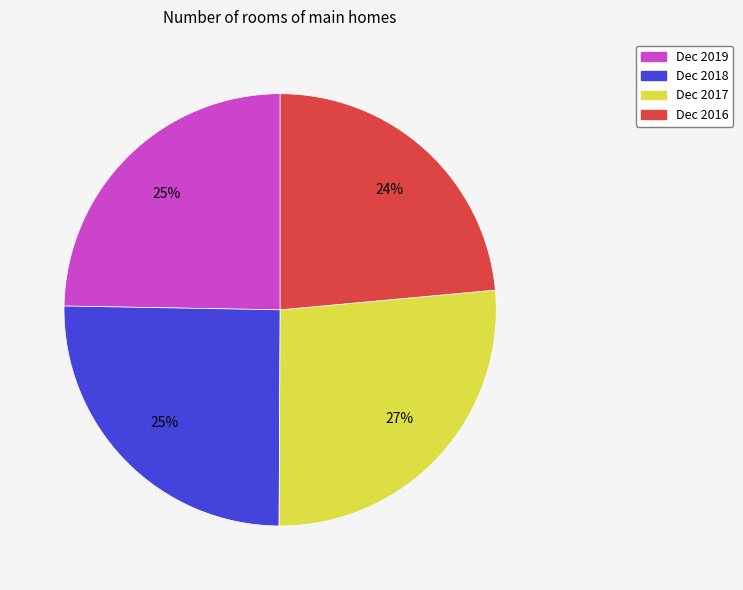

Does Dec 2019 account for over 50% of the chart?

No